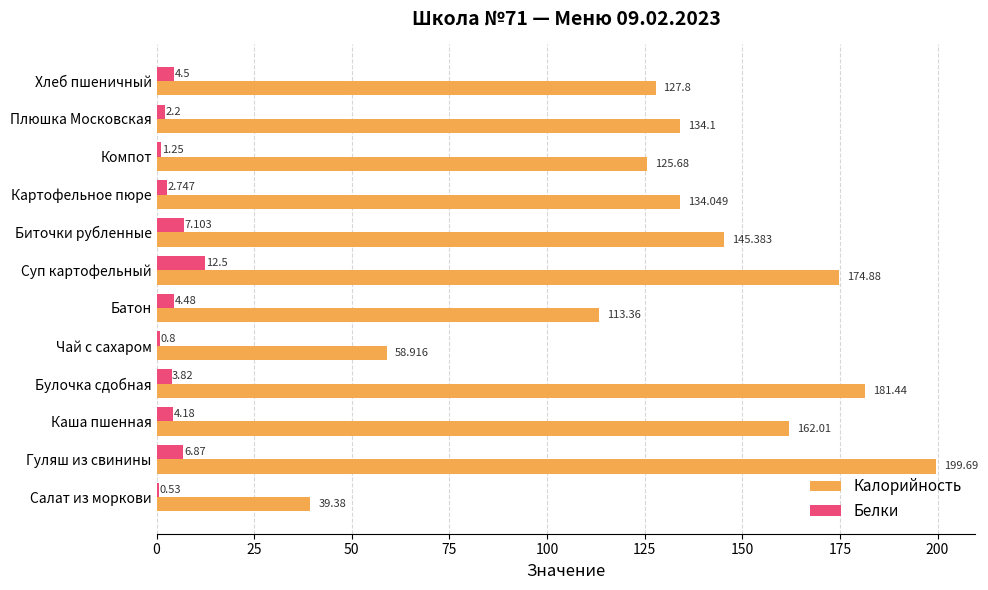

How many data points does each series have?

12